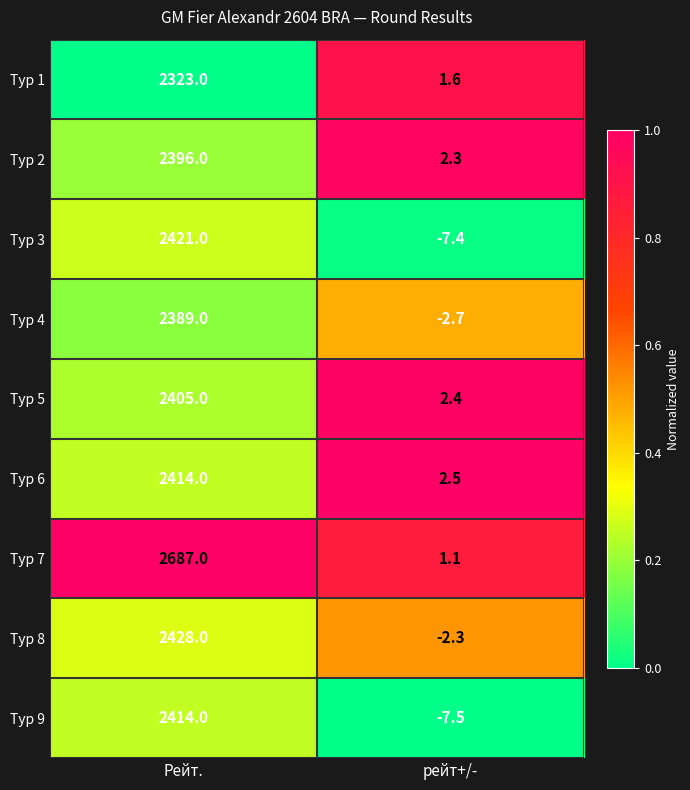

What is the difference between the highest and lowest values at рейт+/-?

10.0